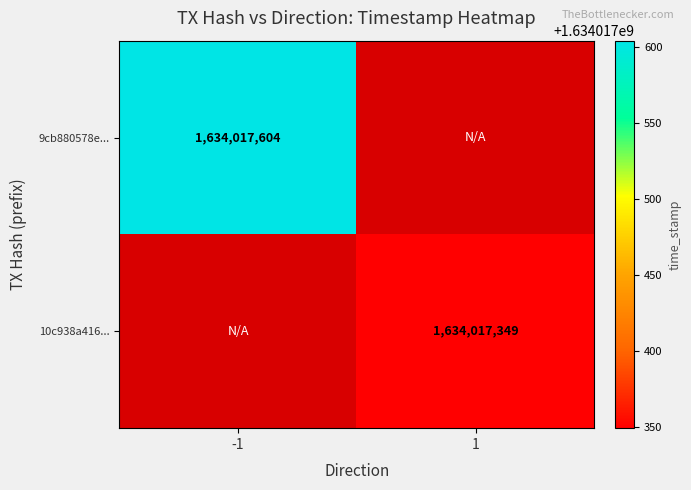

Which series has the largest range (max minus min)?

9cb880578e6ba440798d48e3f2ede95bc97f187